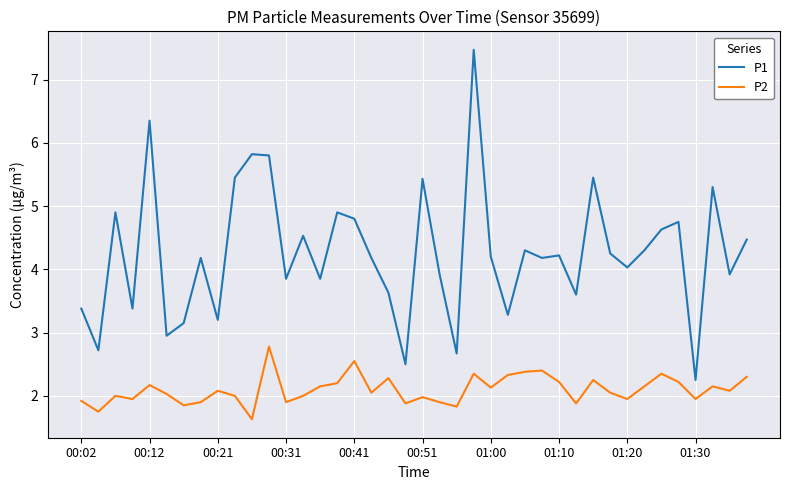

Does the chart have visible grid lines?

Yes